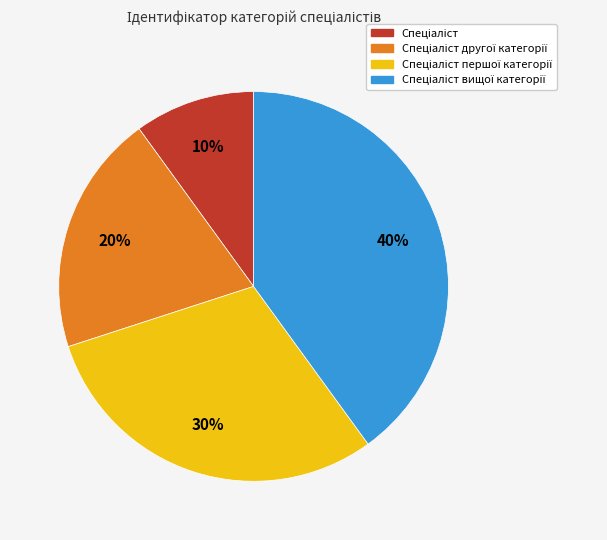

Does any single category account for the majority?

No